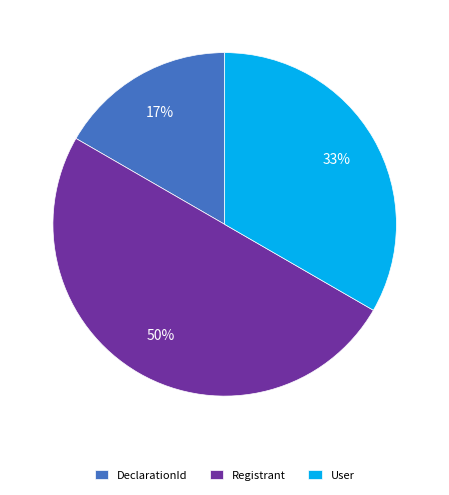

Do Registrant and User together represent more than half of the pie?

Yes